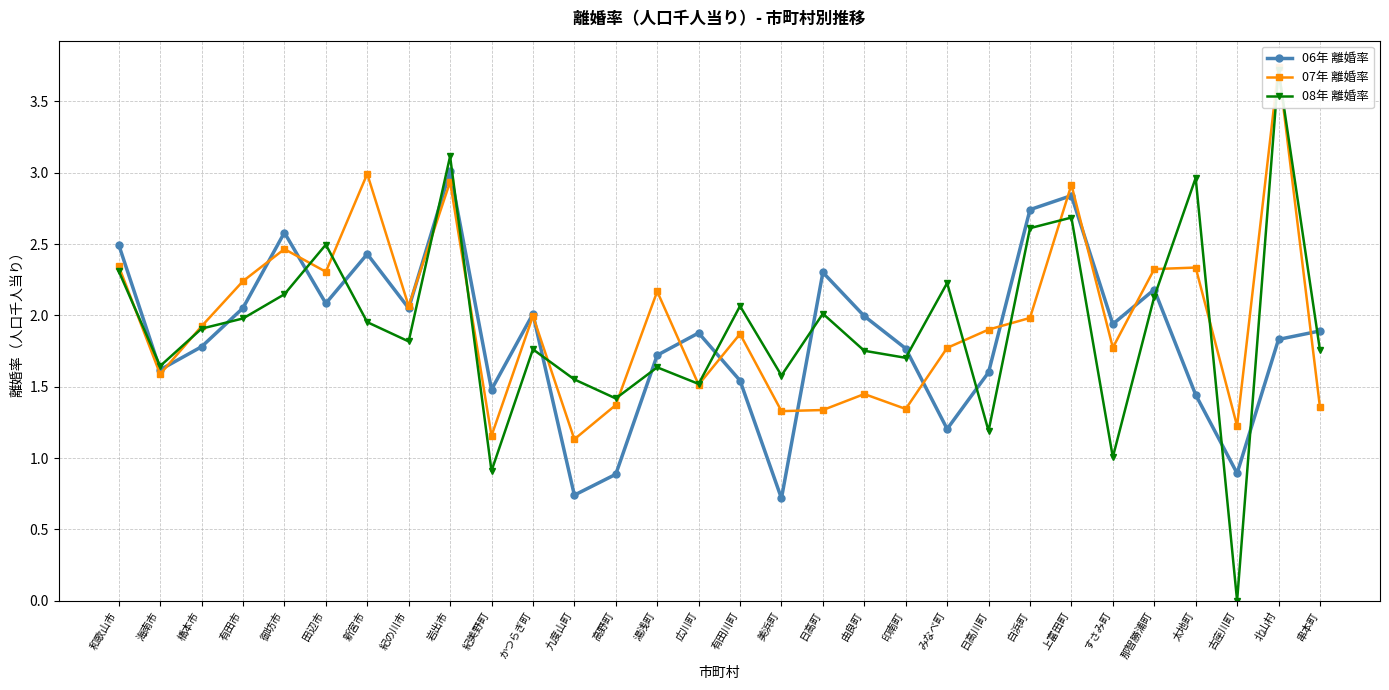

What is the sum of all 06年 離婚率 values?

55.7